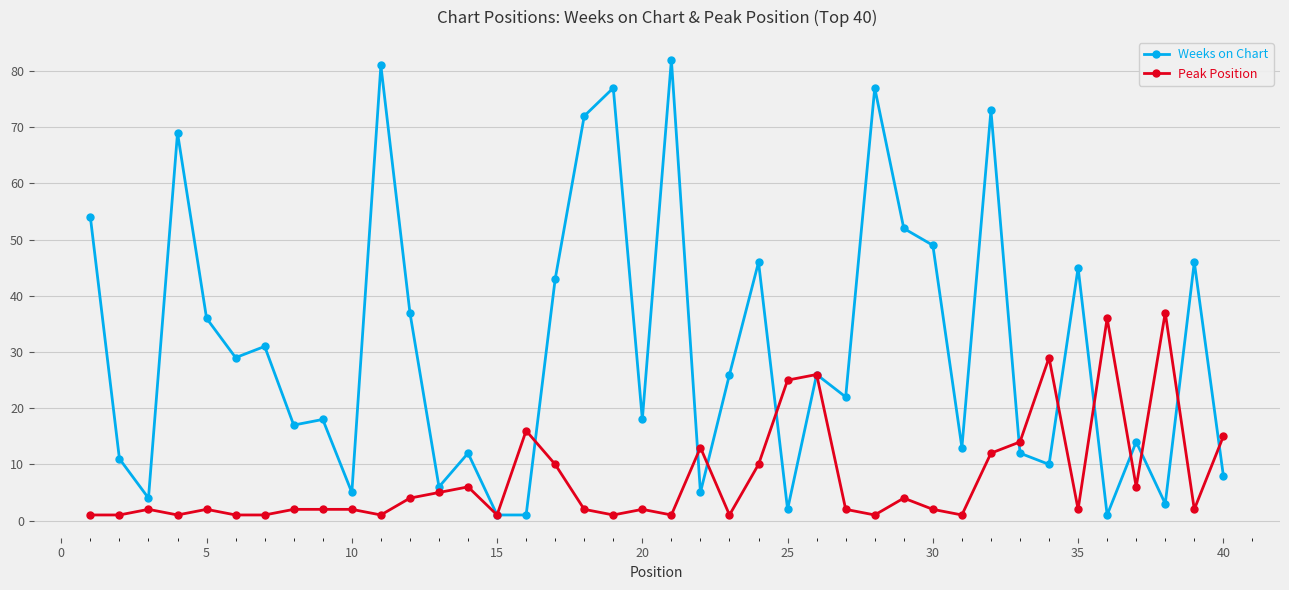

Which series has the widest spread of values?

Weeks on Chart